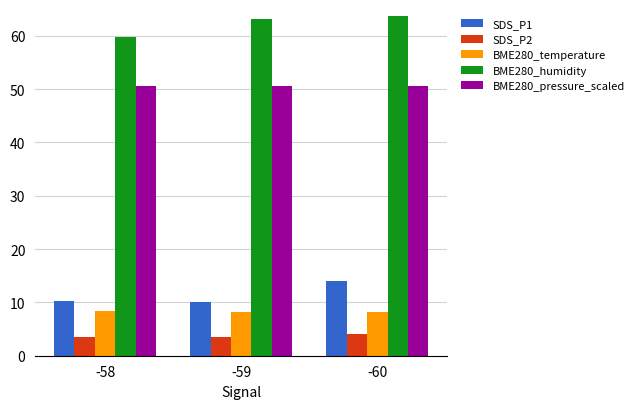

What is the difference between the highest and lowest values at -60?

59.7